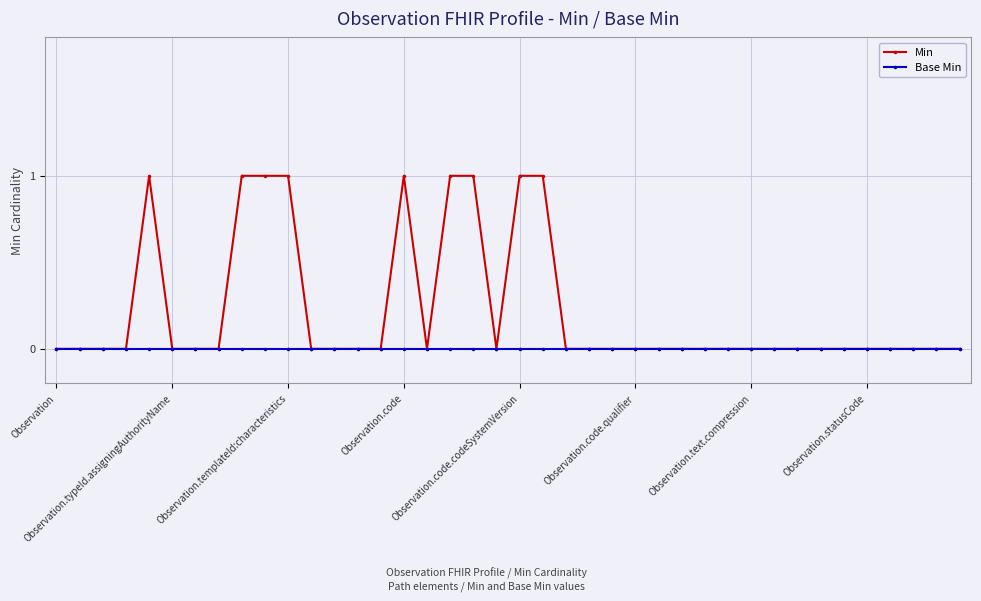

How many data points does each series have?

40